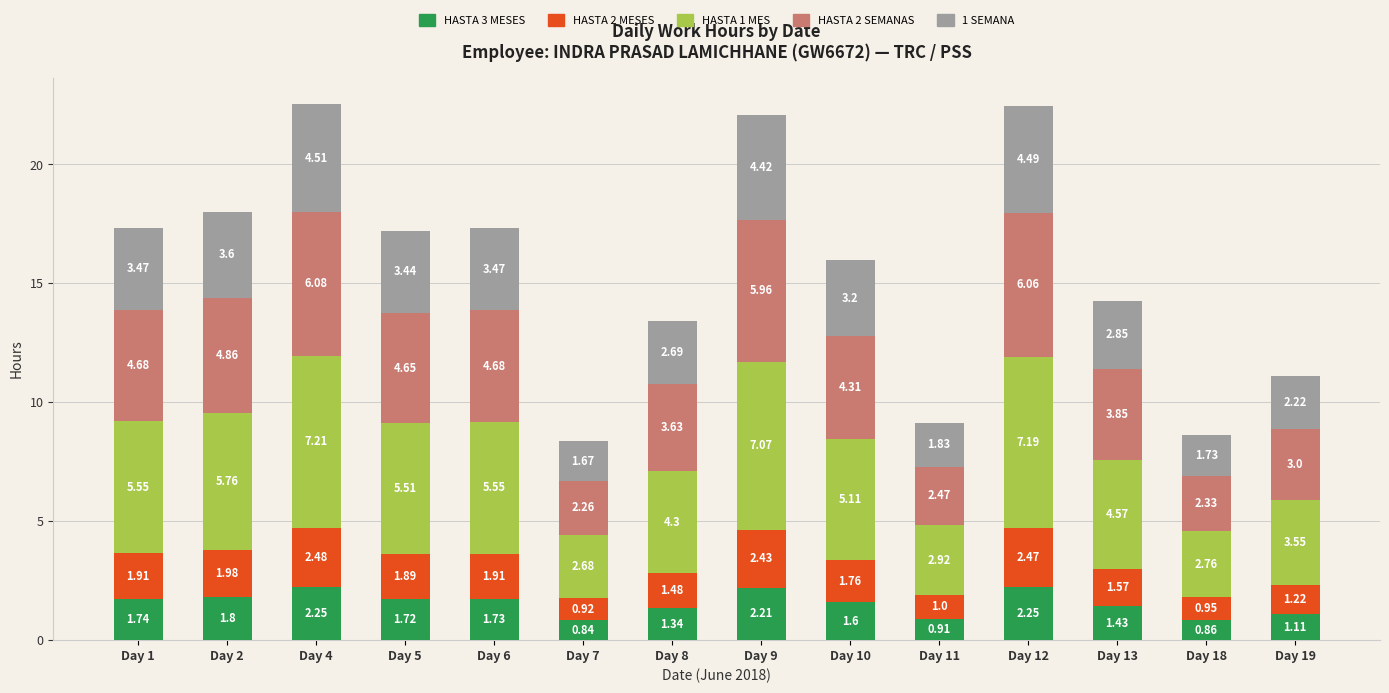

What is the total value across all series at Day 7?

8.4